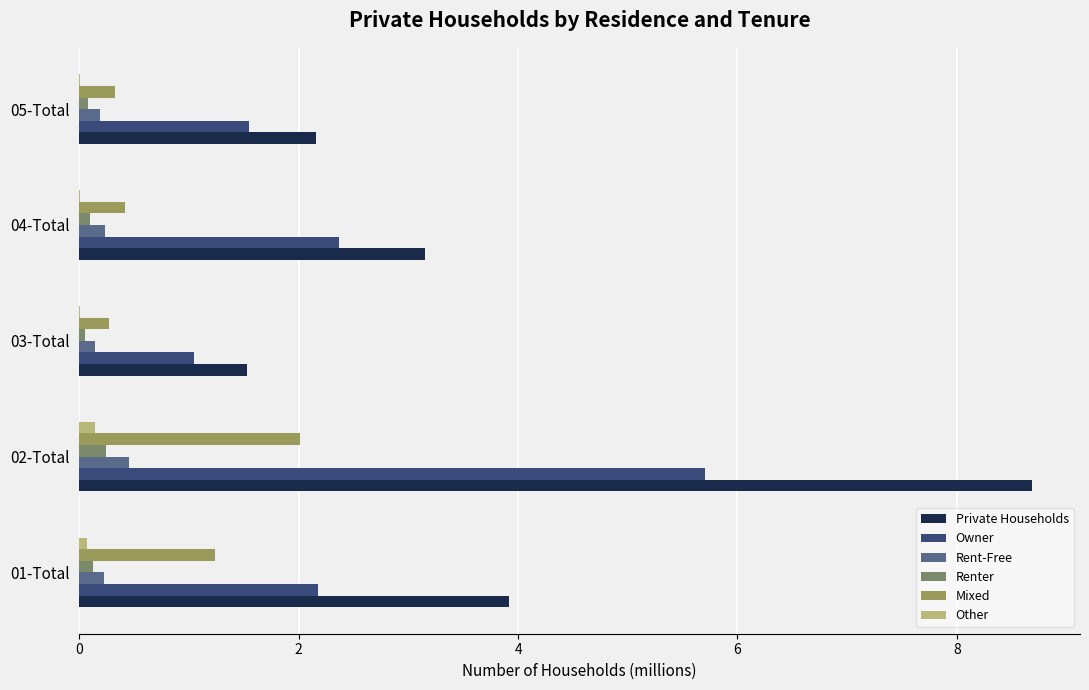

Where is Other nearest to the value 0?

03-Total